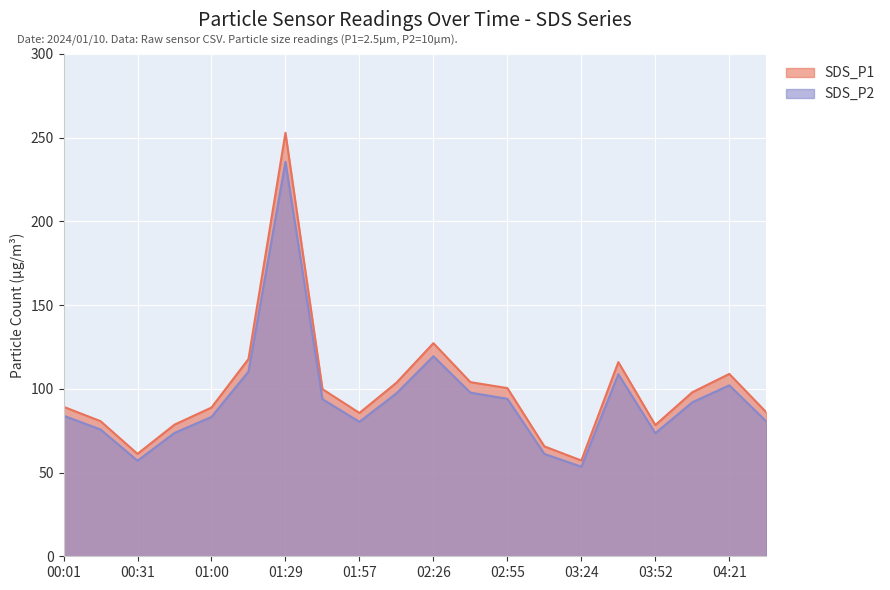

True or false: SDS_P1 and SDS_P2 intersect in this chart.

False